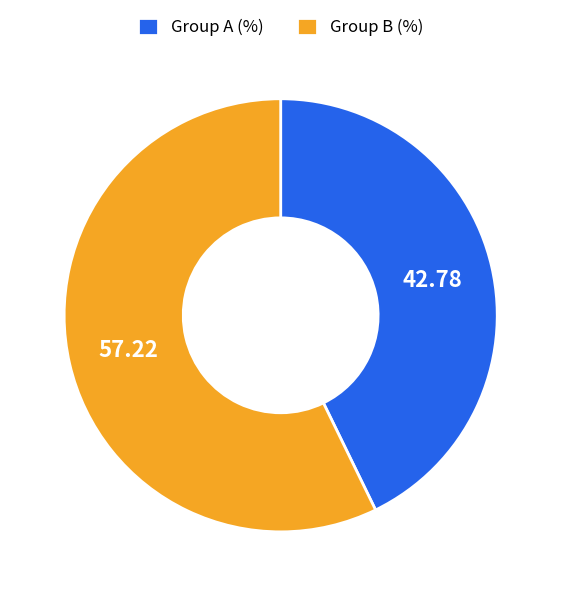

Which has a higher value, Group A (%) or Group B (%)?

Group B (%)